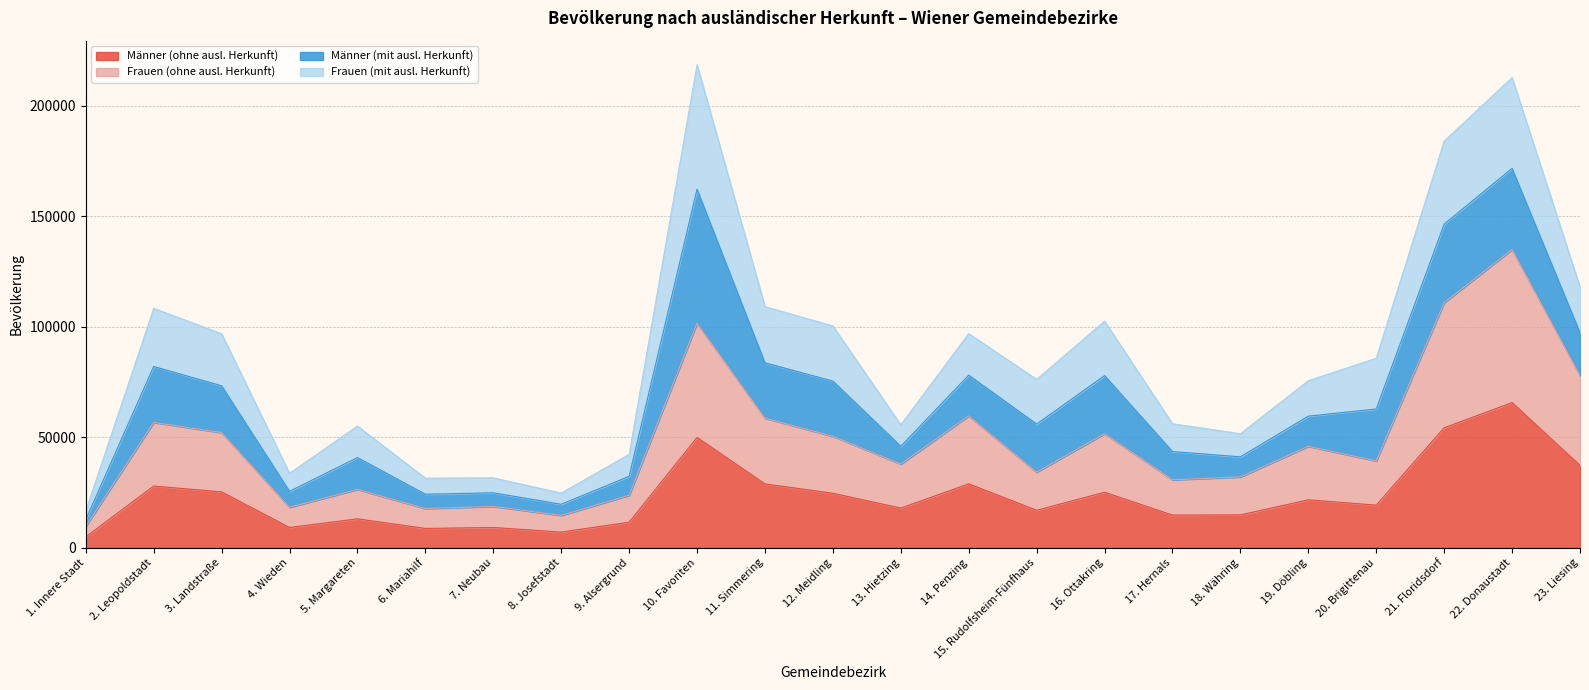

What is the minimum value for Männer (ohne ausl. Herkunft)?

4889